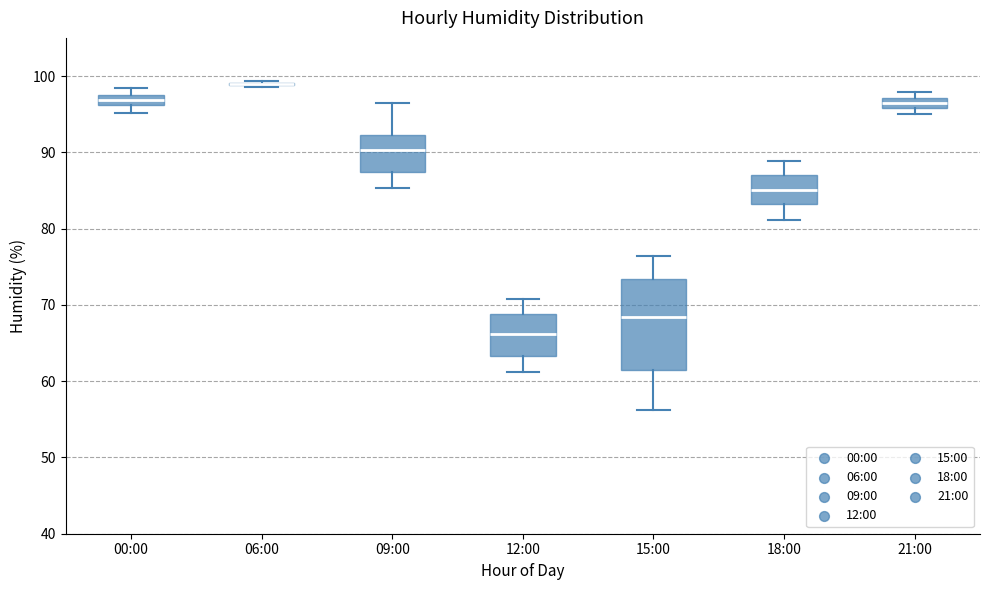

Which box is the tallest, from its lower edge to its upper edge?

15:00